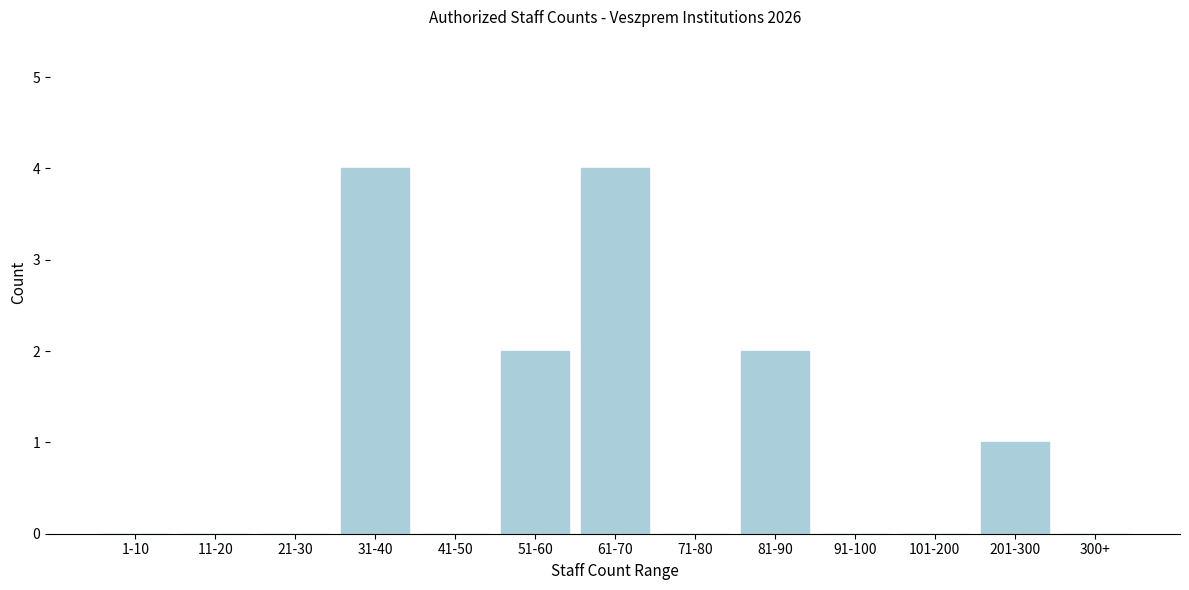

Reading right to left, transcribe all the data shown in this chart.

300+=0	201-300=1	101-200=0	91-100=0	81-90=2	71-80=0	61-70=4	51-60=2	41-50=0	31-40=4	21-30=0	11-20=0	1-10=0